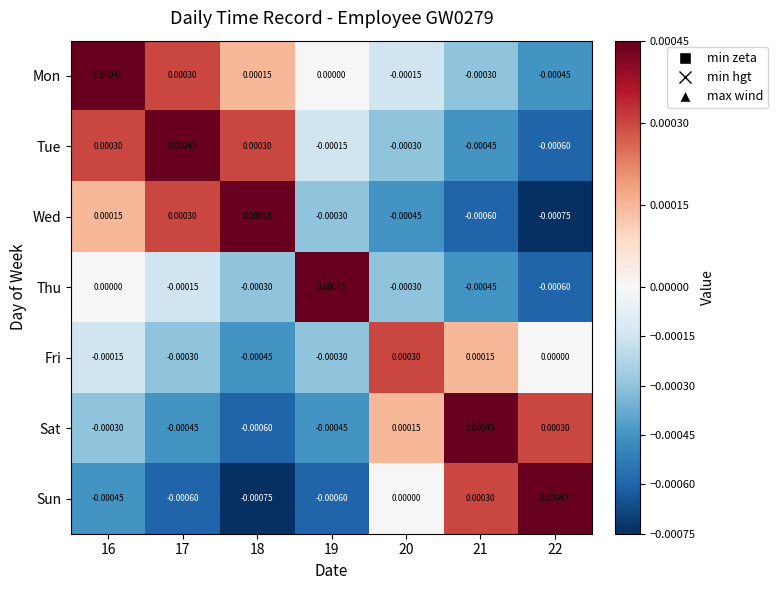

Rank the series at 18 from highest to lowest value.

Wed, Tue, Mon, Thu, Fri, Sat, Sun